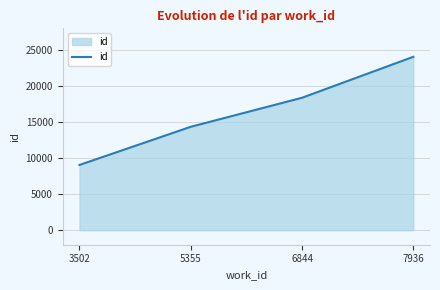

Approximately how many times larger is the value at 6844 compared to 3502?

2.0